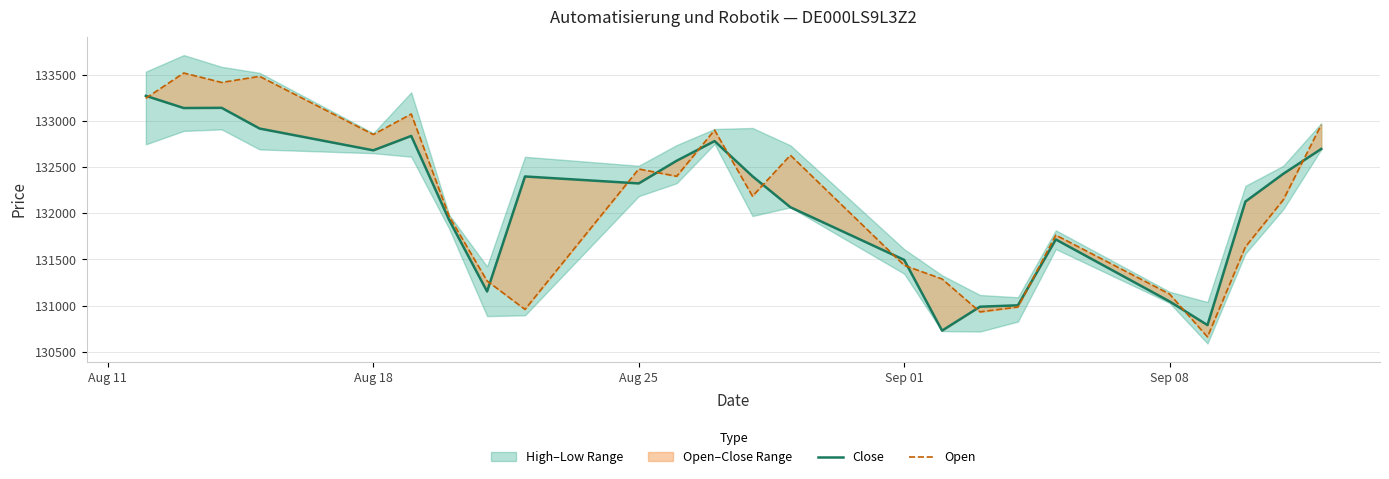

Which series ends up on top after the final intersection of Open and Close?

Open